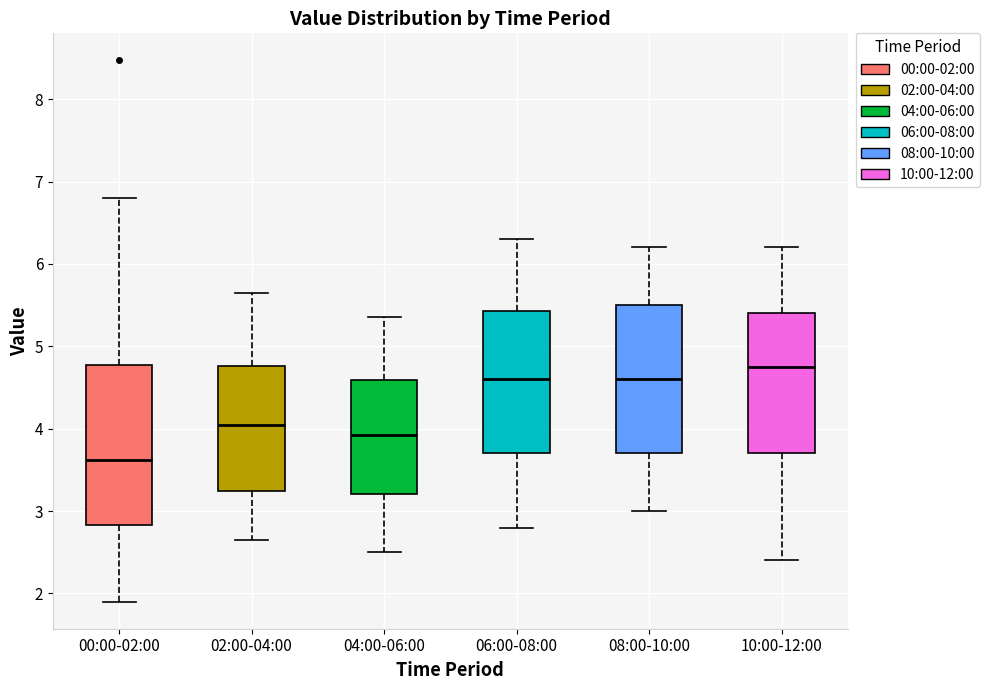

Reading left to right, transcribe this box plot: for each box, give where its median line is, the range the box spans, and where its two whiskers end, as read against the y-axis. The values are not printed on the chart, so give them approximately, as read against the axis.

00:00-02:00: median 3.6, box 2.8 to 4.8, whiskers 1.9 to 6.8
02:00-04:00: median 4.1, box 3.2 to 4.8, whiskers 2.7 to 5.7
04:00-06:00: median 3.9, box 3.2 to 4.6, whiskers 2.5 to 5.4
06:00-08:00: median 4.6, box 3.7 to 5.4, whiskers 2.8 to 6.3
08:00-10:00: median 4.6, box 3.7 to 5.5, whiskers 3.0 to 6.2
10:00-12:00: median 4.8, box 3.7 to 5.4, whiskers 2.4 to 6.2